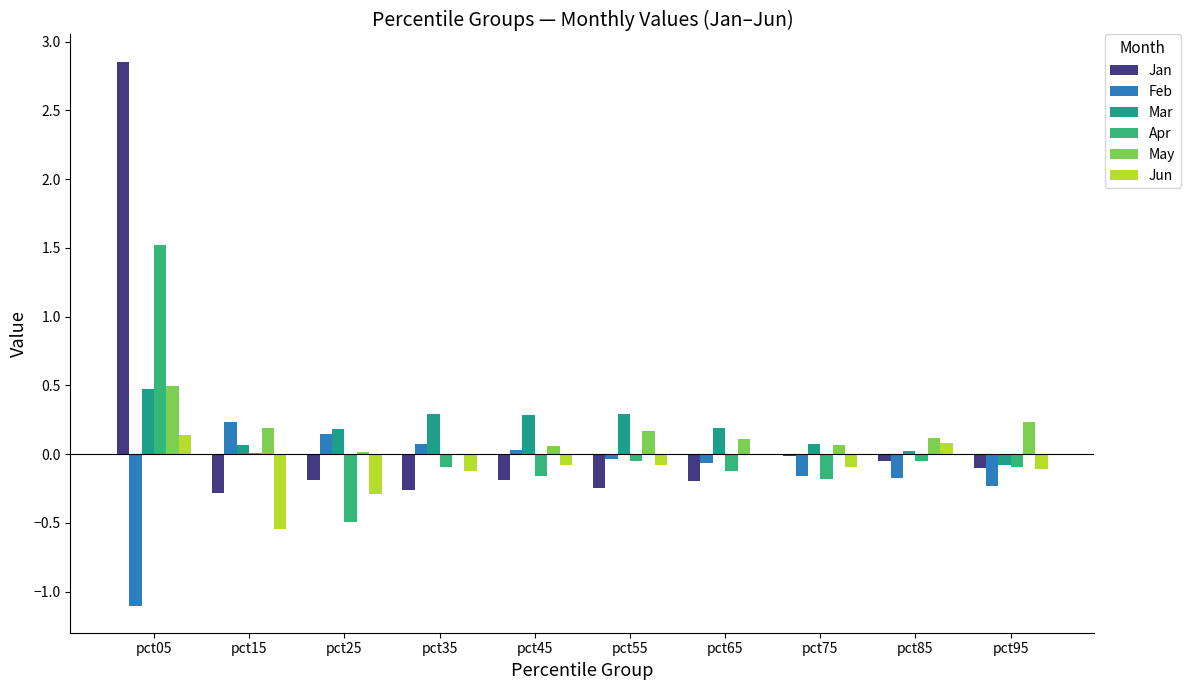

Count the number of data series in this chart.

6